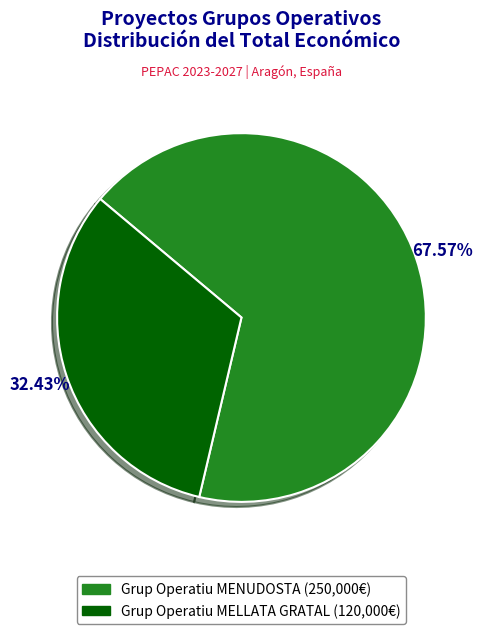

Is Grup Operatiu MENUDOSTA the majority of the pie?

Yes